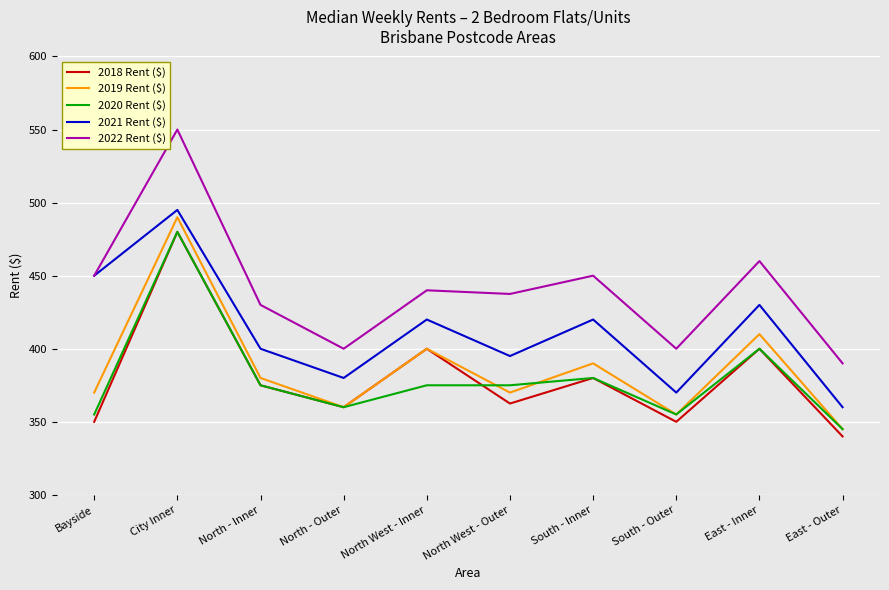

Is it true that 2022 Rent ($) equals 440.0 at North West - Inner?

True